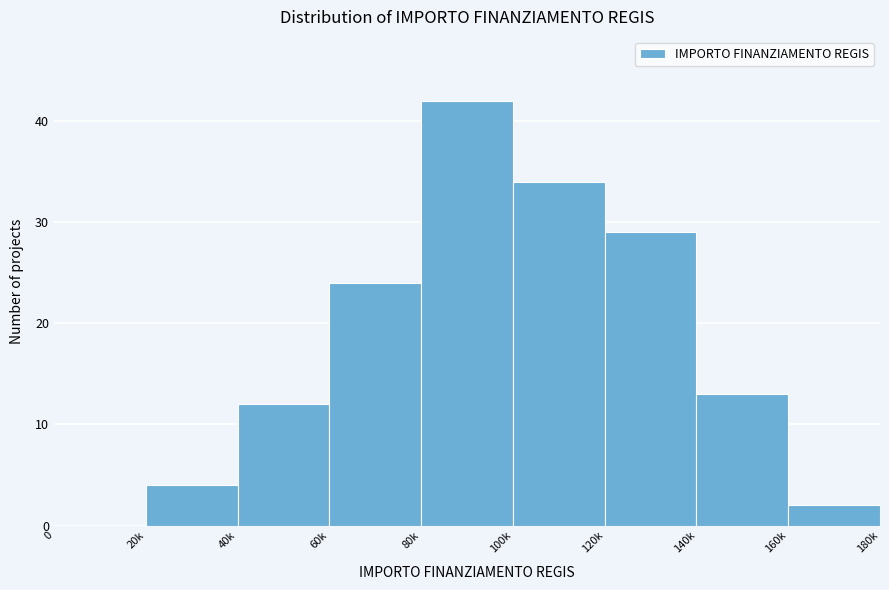

Reading left to right, transcribe all the data shown in this chart.

0=0	20k=4	40k=12	60k=24	80k=42	100k=34	120k=29	140k=13	160k=2